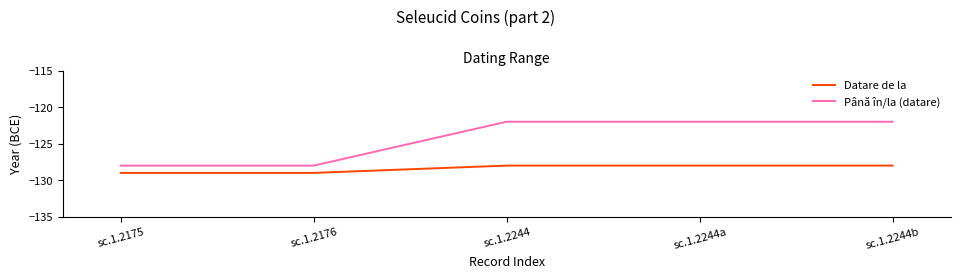

What is the sum of all Până în/la (datare) values?

-622